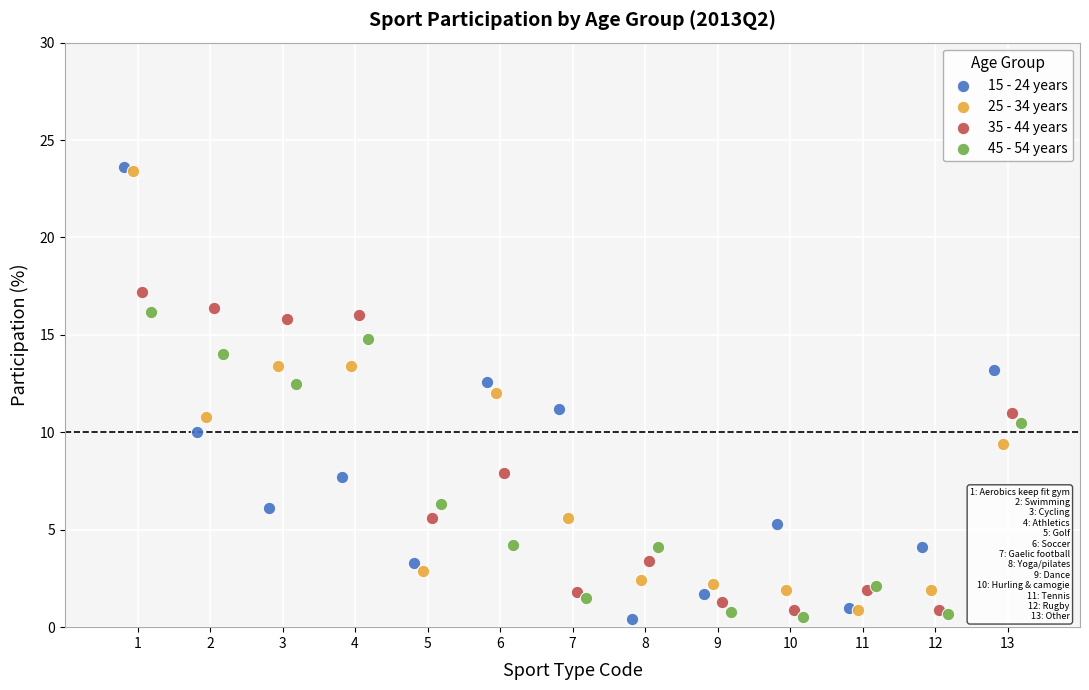

Which series has the largest Y range (max minus min)?

15 - 24 years